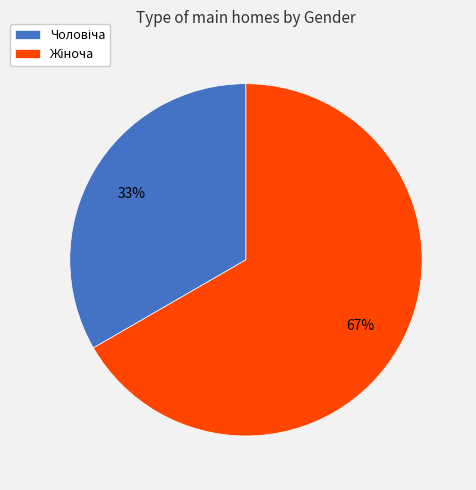

How many segments does this pie chart have?

2